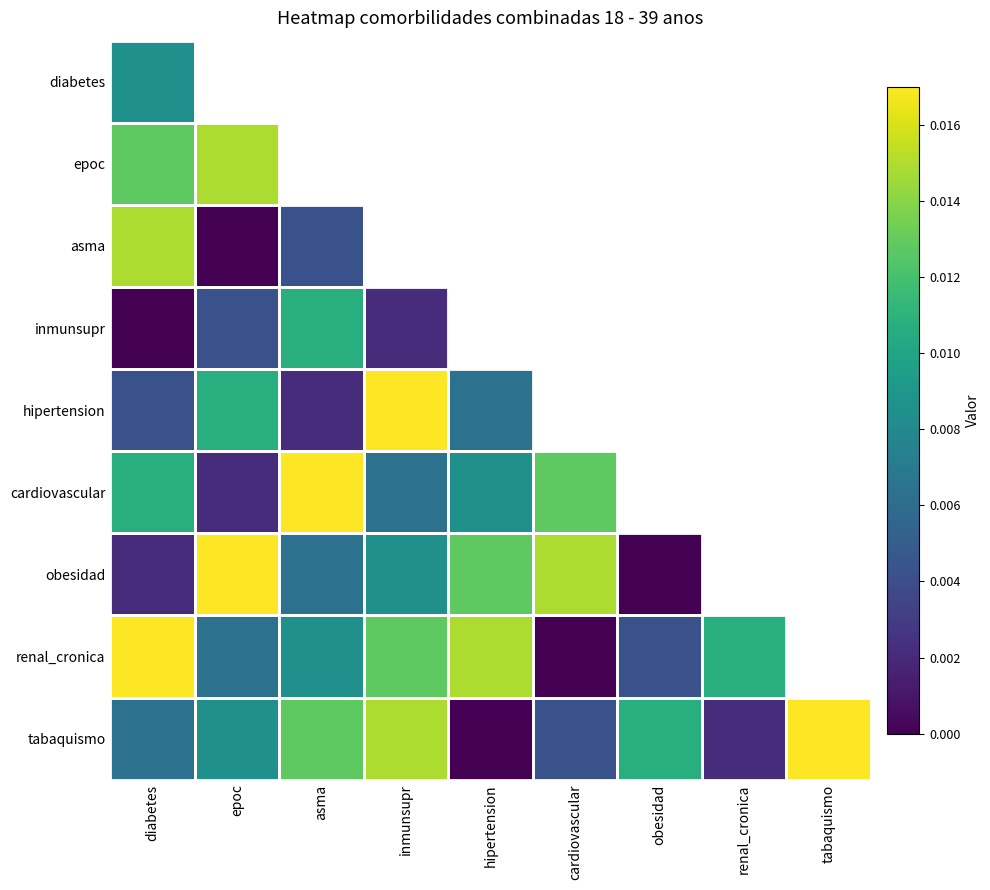

At how many categories does at least one series exceed 1?

8